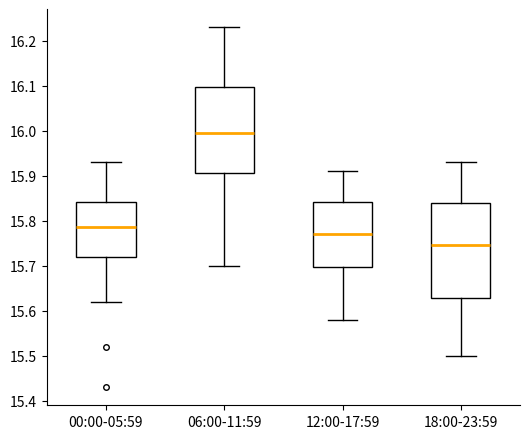

Which box's median line is the highest?

06:00-11:59